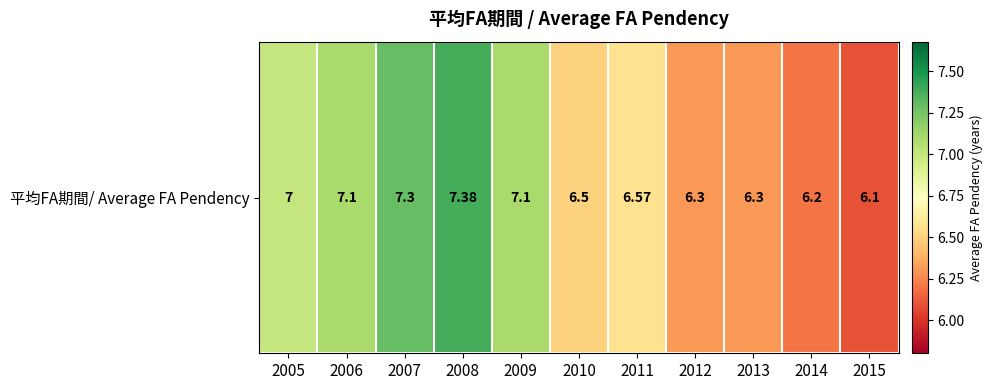

What is the difference between the second highest and minimum values?

1.2